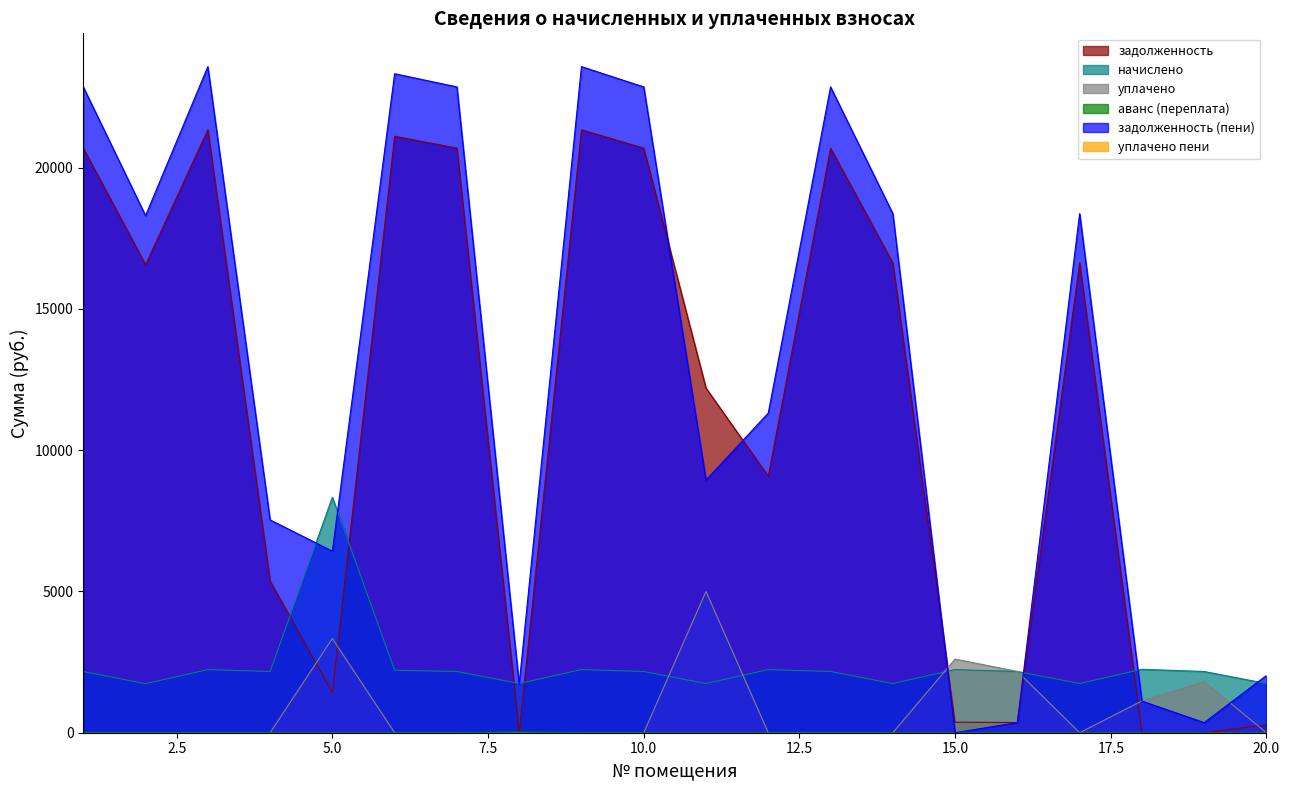

What is the total value across all series at 10.0?

45718.8